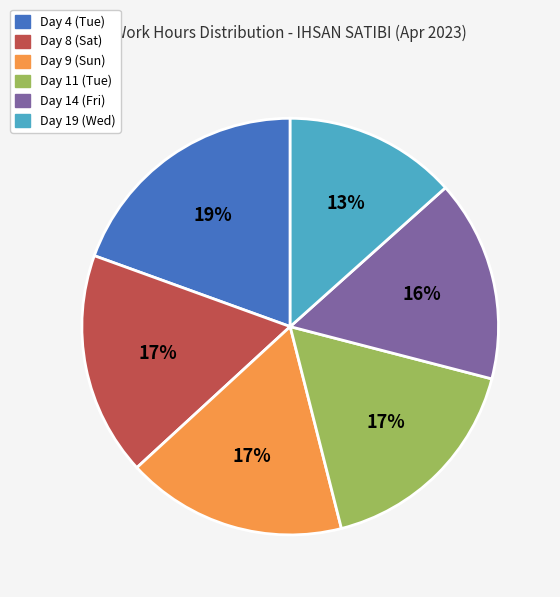

Does any single category account for the majority?

No